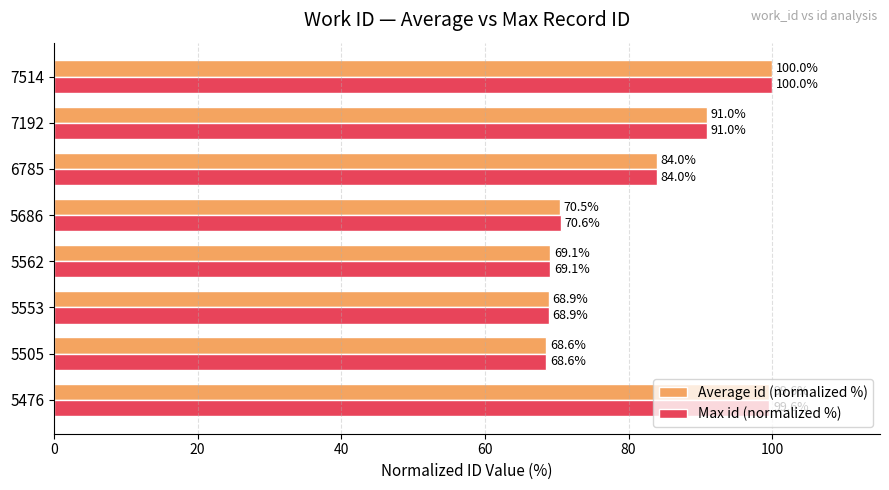

Count the number of data series in this chart.

2